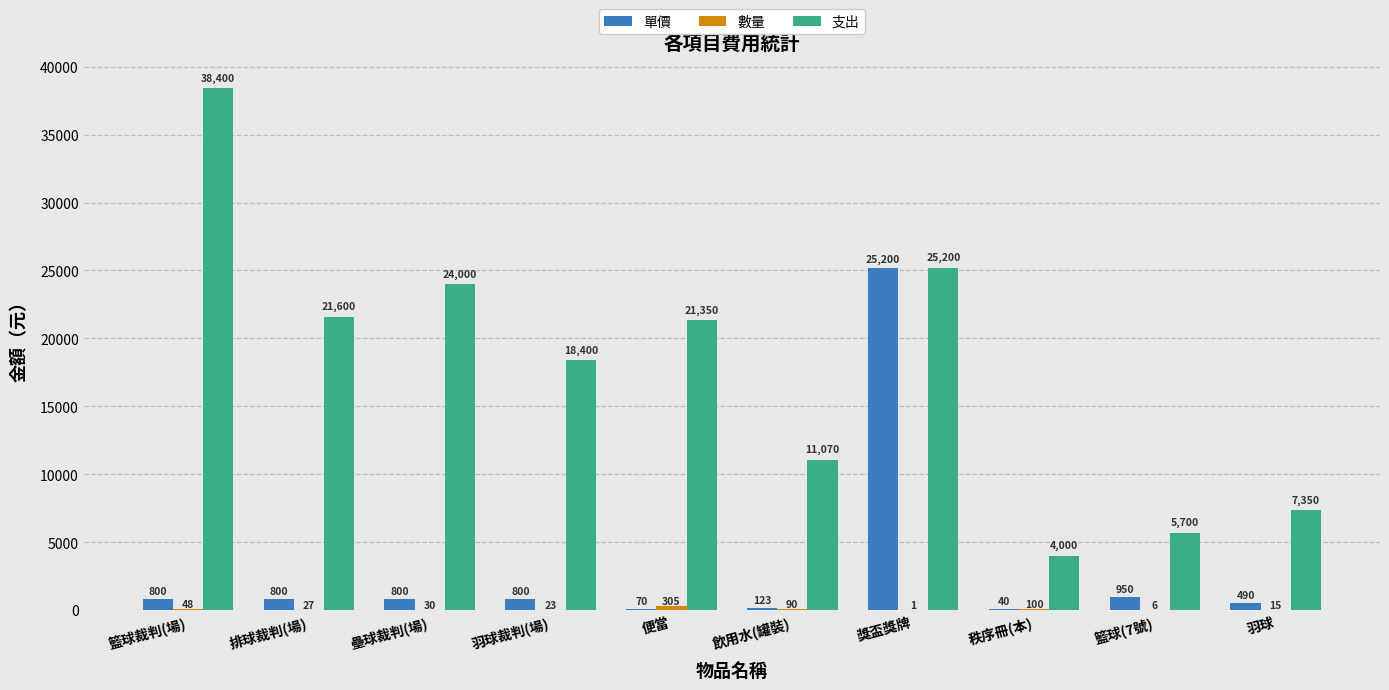

Which category has the highest value in the 單價 series?

獎盃獎牌